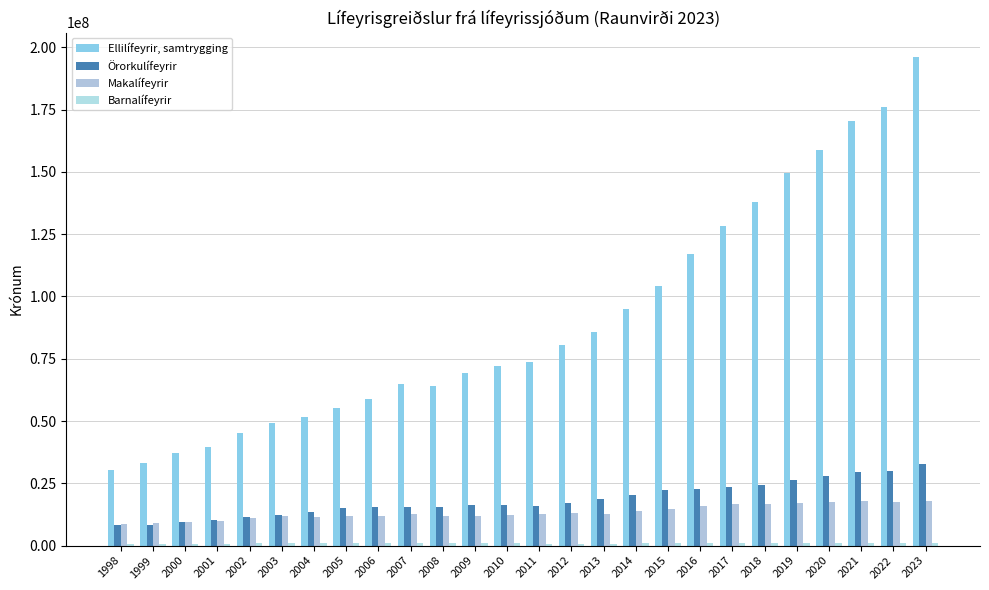

Between 2000 and 2022, which is larger?

2022